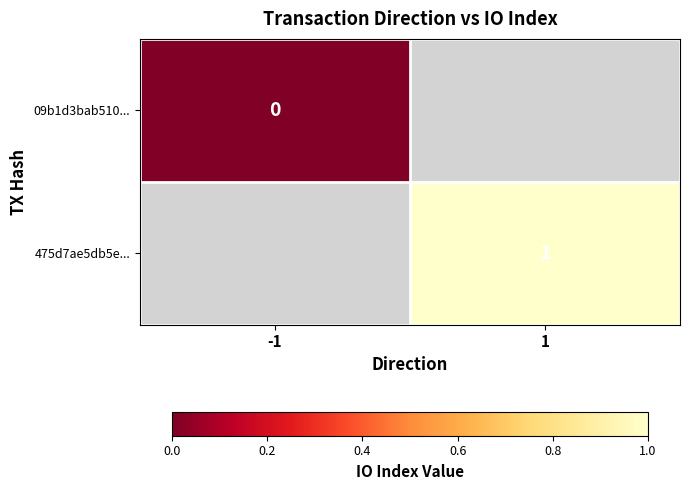

At which category does the chart reach its peak across all series?

1